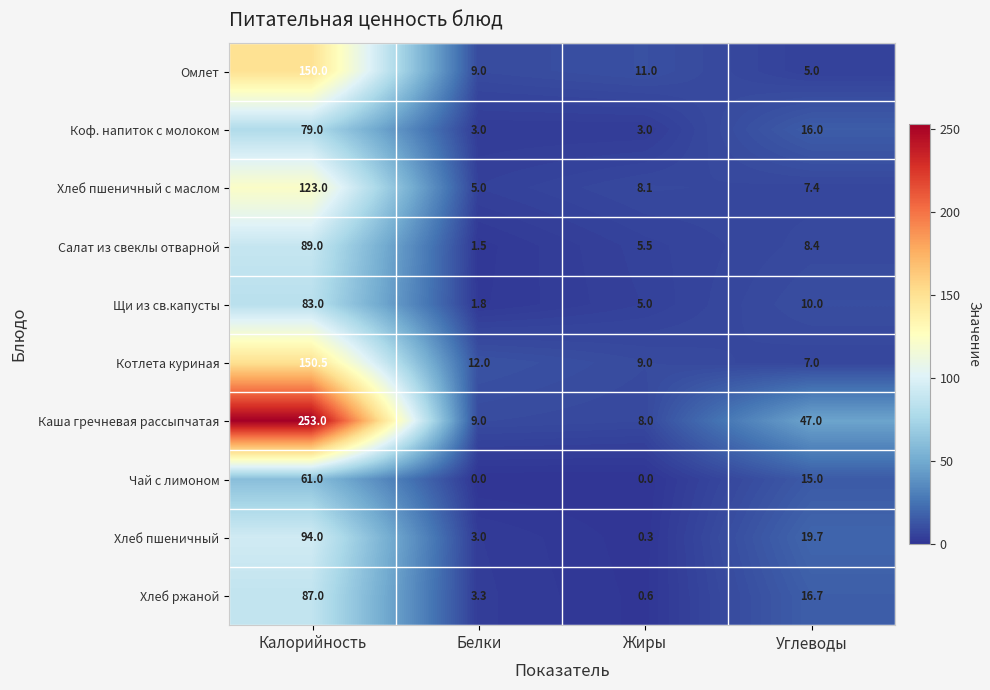

What is the maximum value for Омлет?

150.0